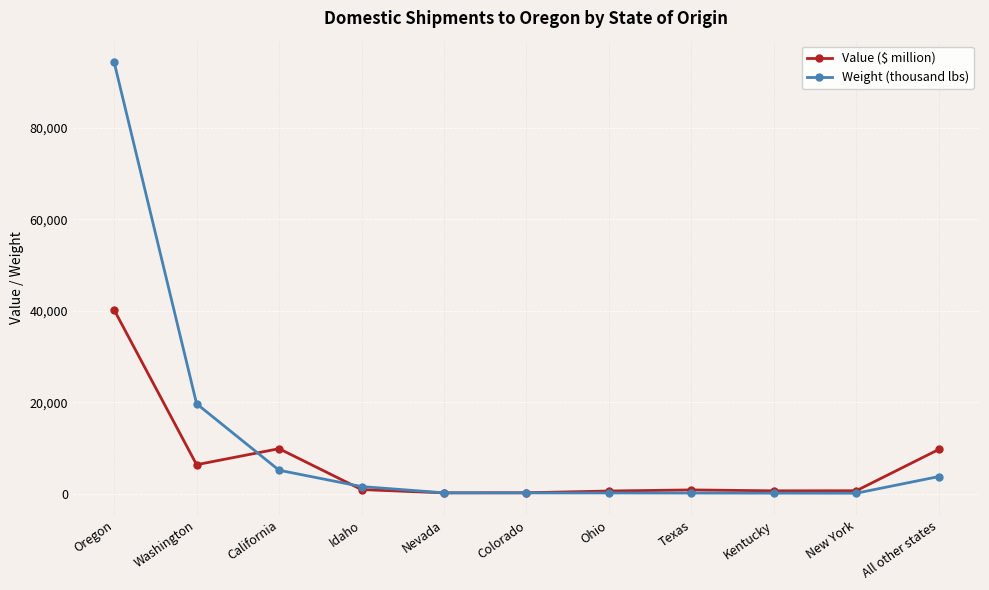

What is the label of the 9th point from the left?

Kentucky